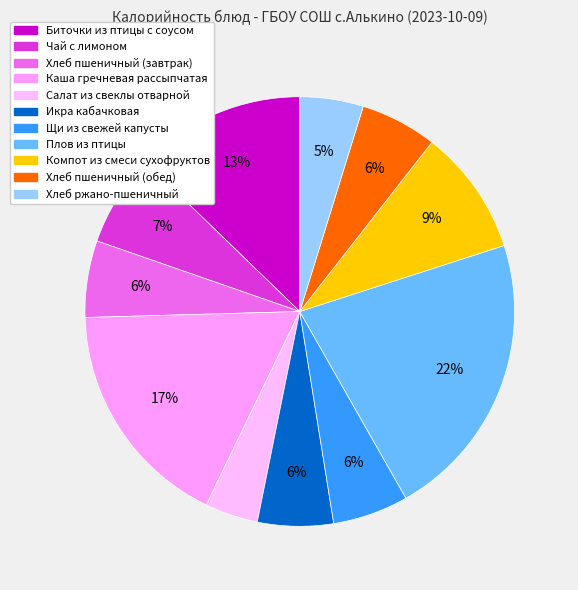

What percentage do Каша гречневая рассыпчатая and Хлеб пшеничный (завтрак) together represent?

23.2%